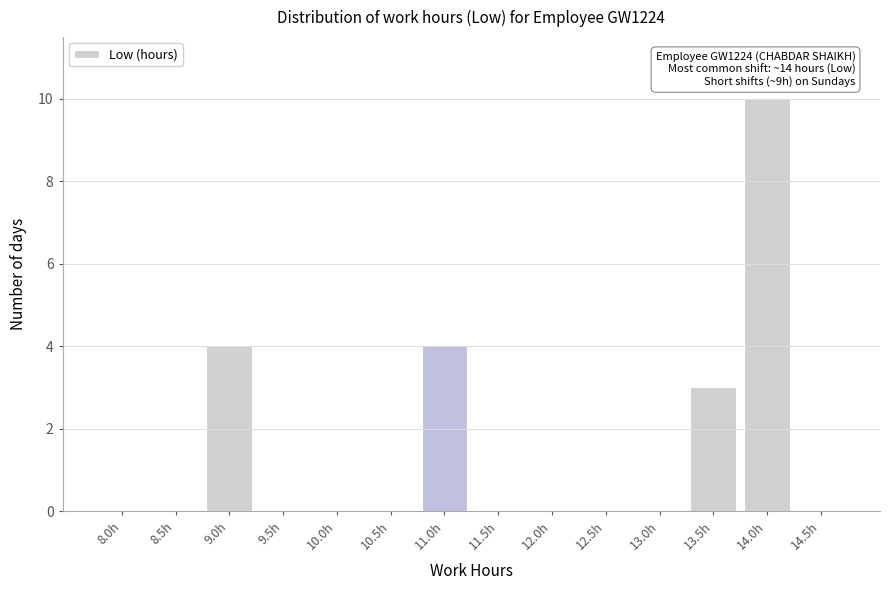

Reading left to right, list all the values displayed in this chart.

8.0h=0	8.5h=0	9.0h=4	9.5h=0	10.0h=0	10.5h=0	11.0h=4	11.5h=0	12.0h=0	12.5h=0	13.0h=0	13.5h=3	14.0h=10	14.5h=0